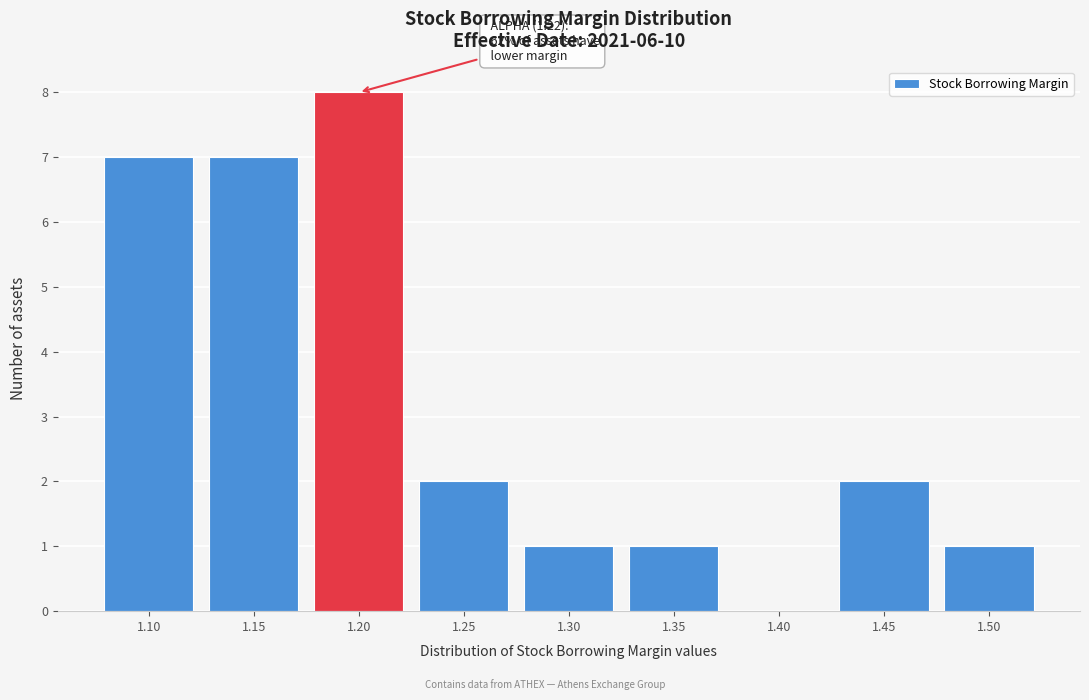

Reading left to right, extract all data points from this chart.

1.10=7	1.15=7	1.20=8	1.25=2	1.30=1	1.35=1	1.40=0	1.45=2	1.50=1